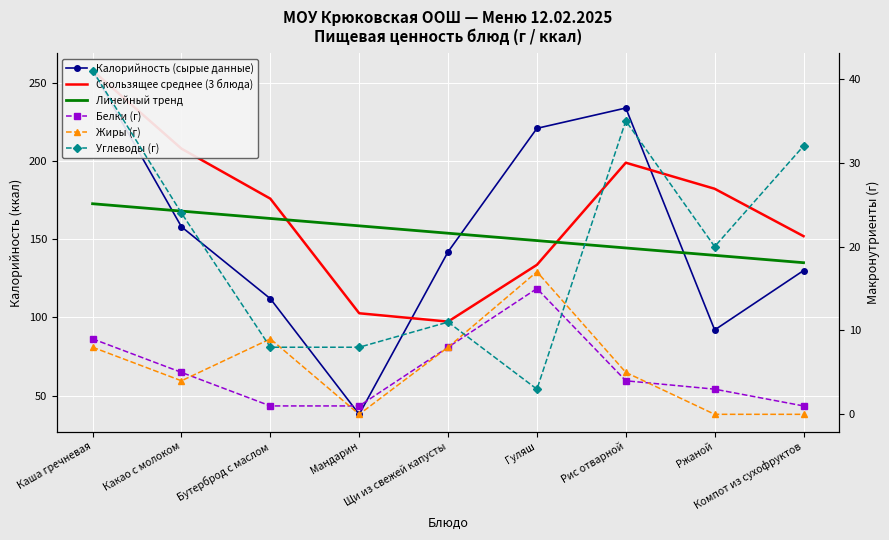

Which series has the largest total across all categories?

Скользящее среднее (3 блюда)